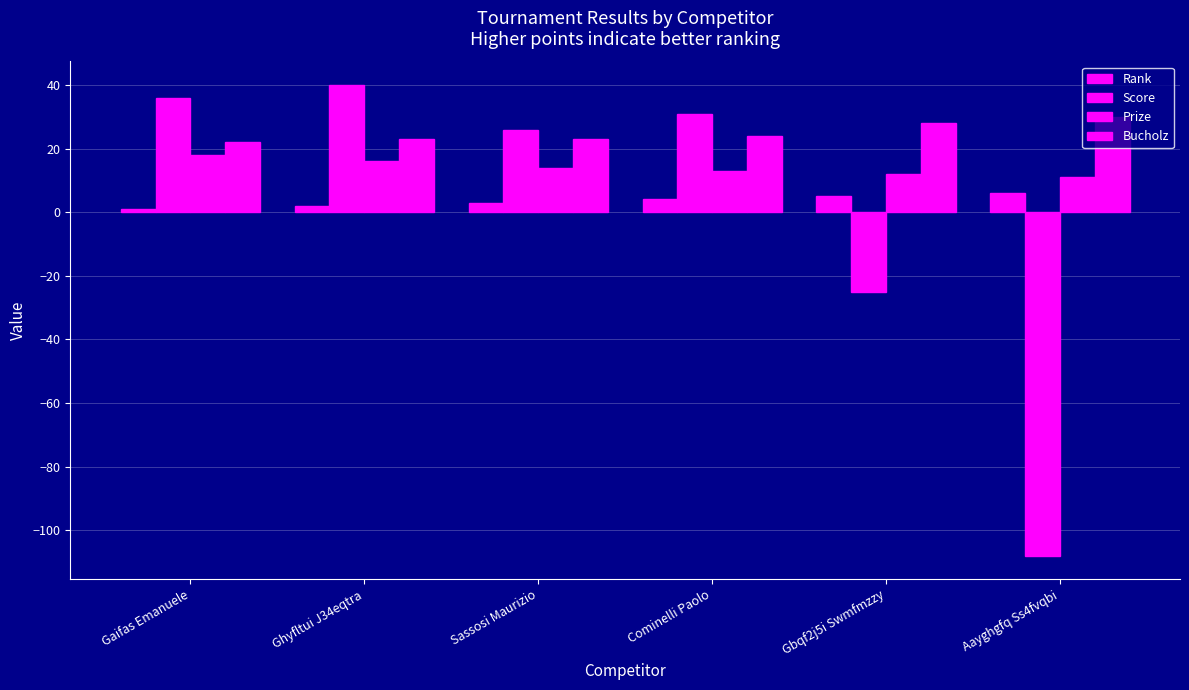

What is the difference between the maximum and minimum values in the Rank series?

5